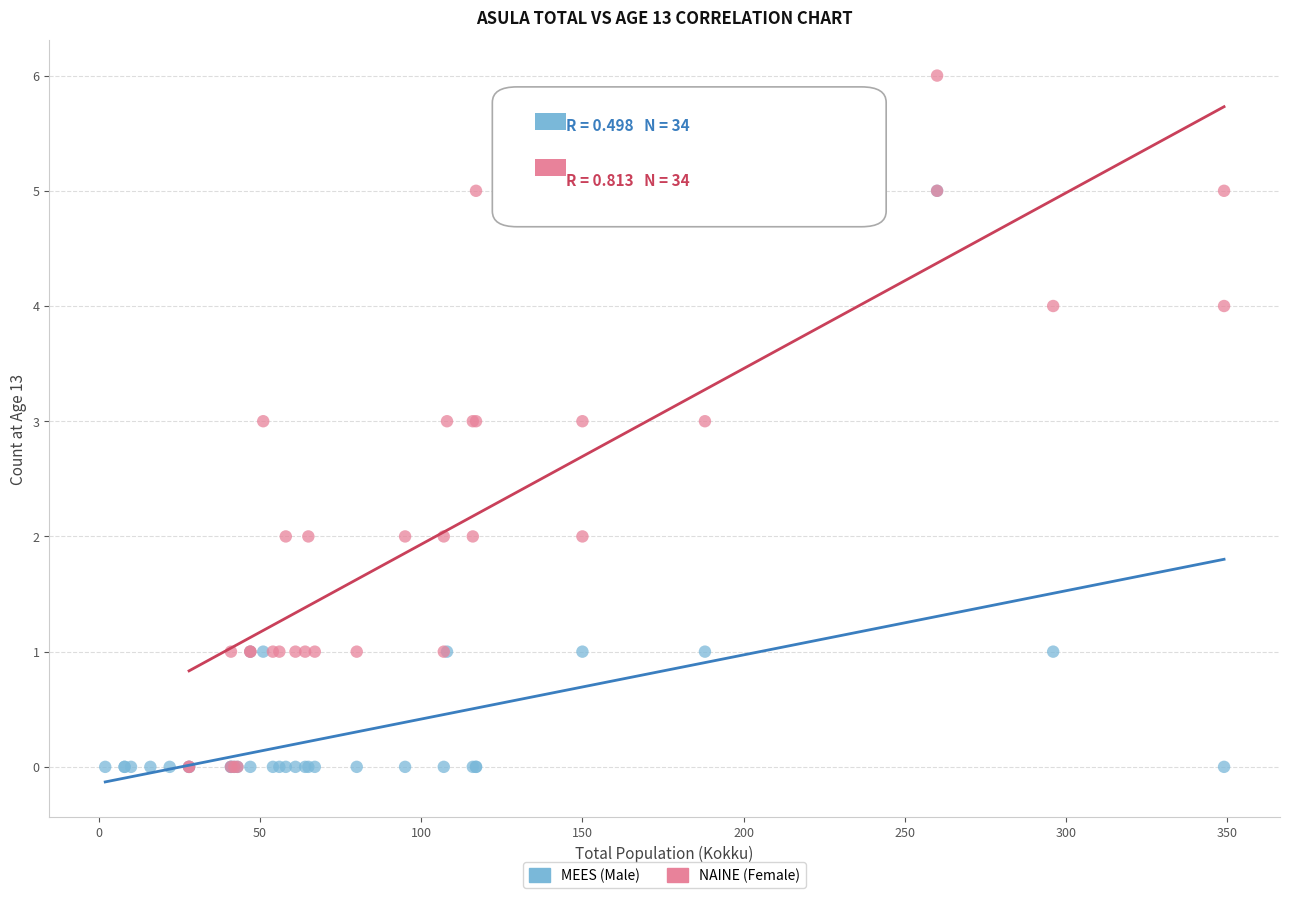

Which series has the widest spread of Y values?

NAINE (Female)